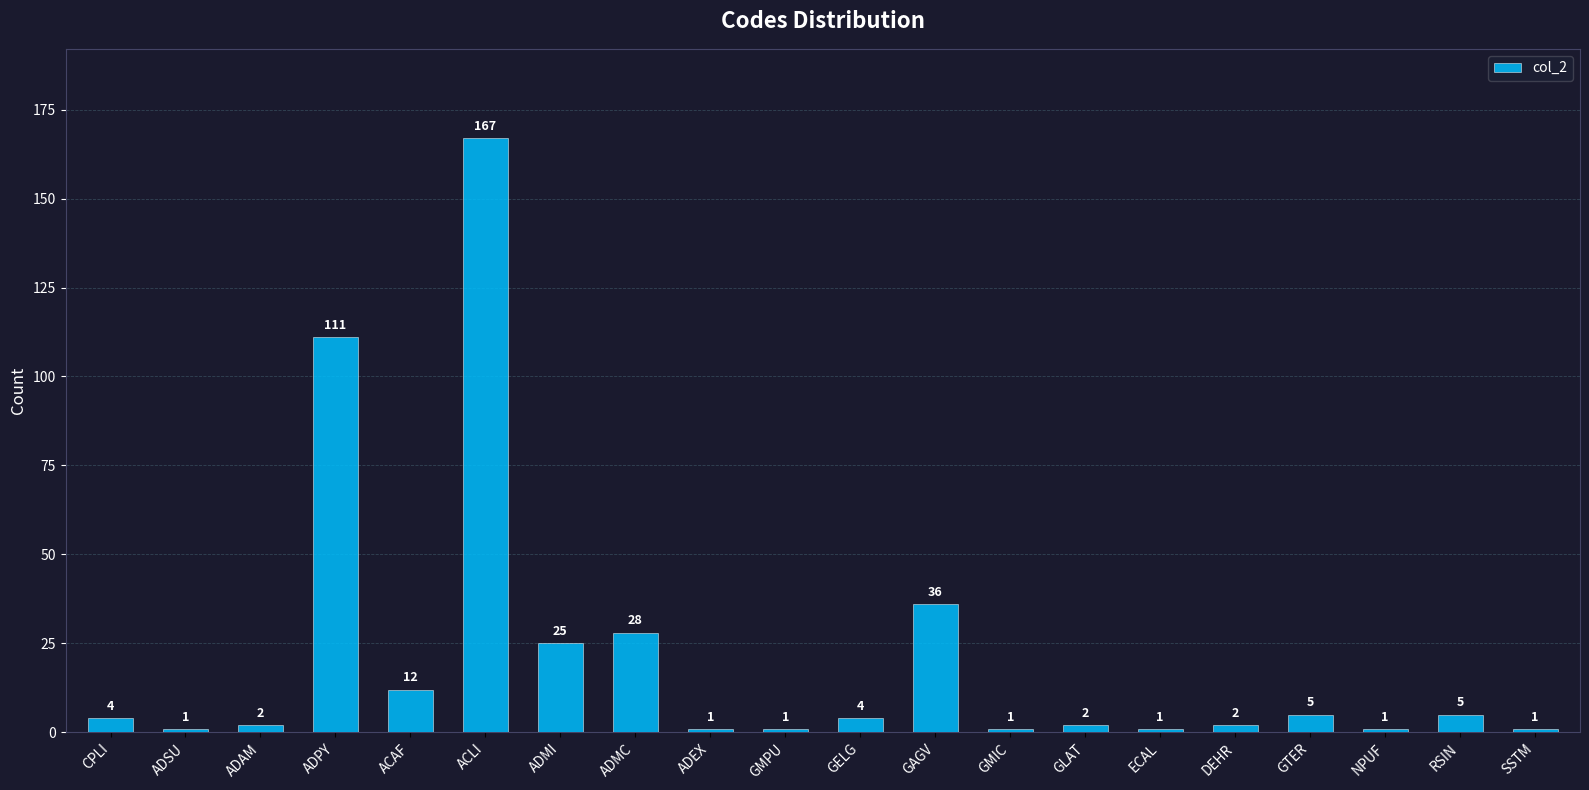

Is it true that the value at ADAM is 2?

True